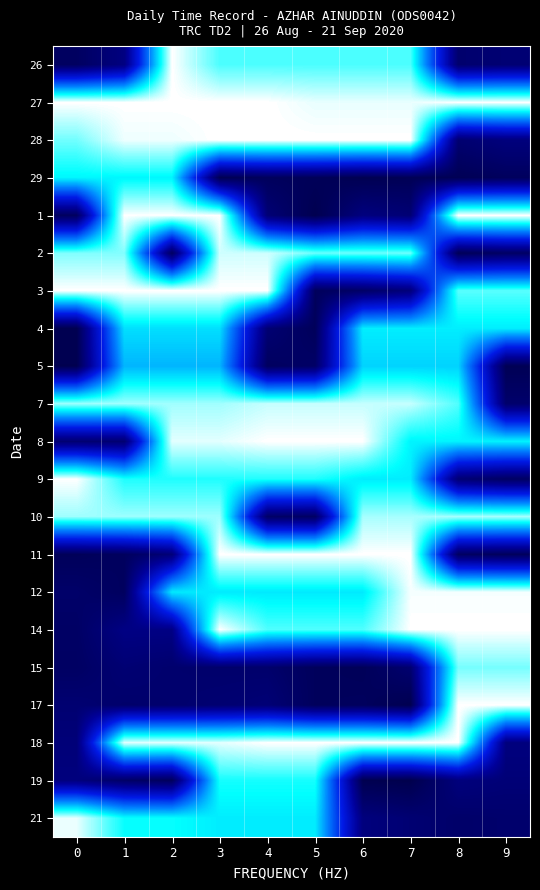

At which category does the chart reach its minimum across all series?

7